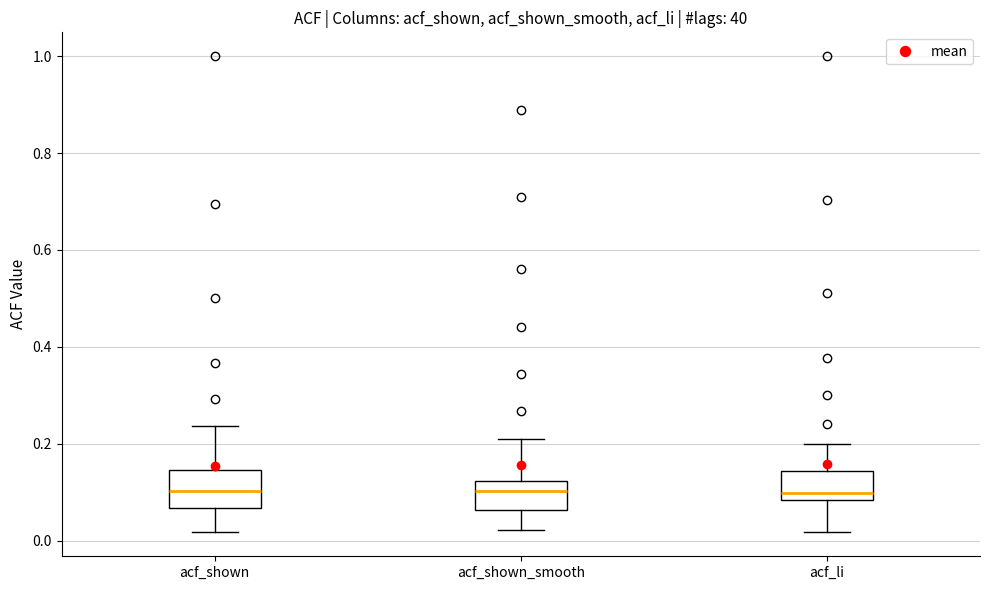

Where is the upper edge of the box for acf_li on the y-axis? The values are not printed on the chart, so give them approximately, as read against the axis.

0.14